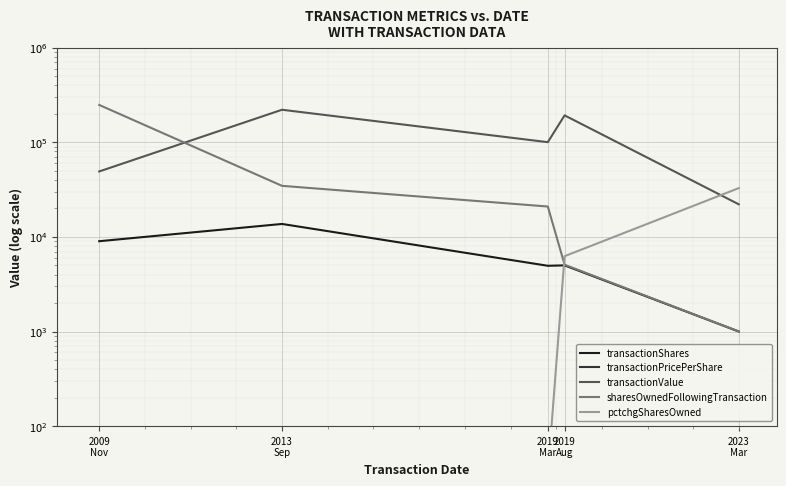

Reading right to left, extract all data points from this chart.

transactionShares: 1000.0	5000.0	4950.0	13700.0	9000.0
transactionPricePerShare: 22.1	38.5	20.2	16.1	5.5
transactionValue: 22090.0	192410.0	100238.0	220613.0	49140.0
sharesOwnedFollowingTransaction: 1000.0	5080.0	20934.0	34634.0	248073.0
pctchgSharesOwned: 32767.0	6250.0	31.0	65.0	4.0